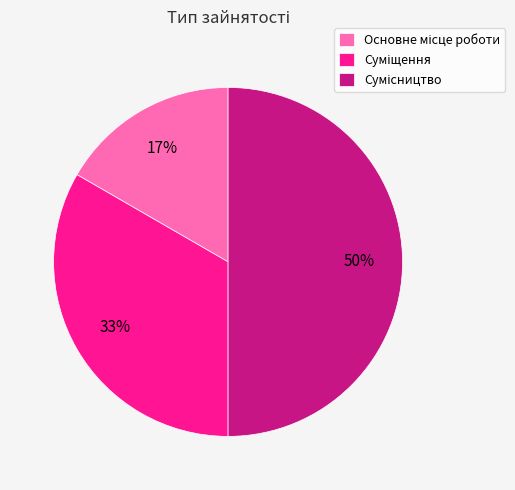

To the nearest percent, what is the difference between the largest and smallest slice percentages?

33%